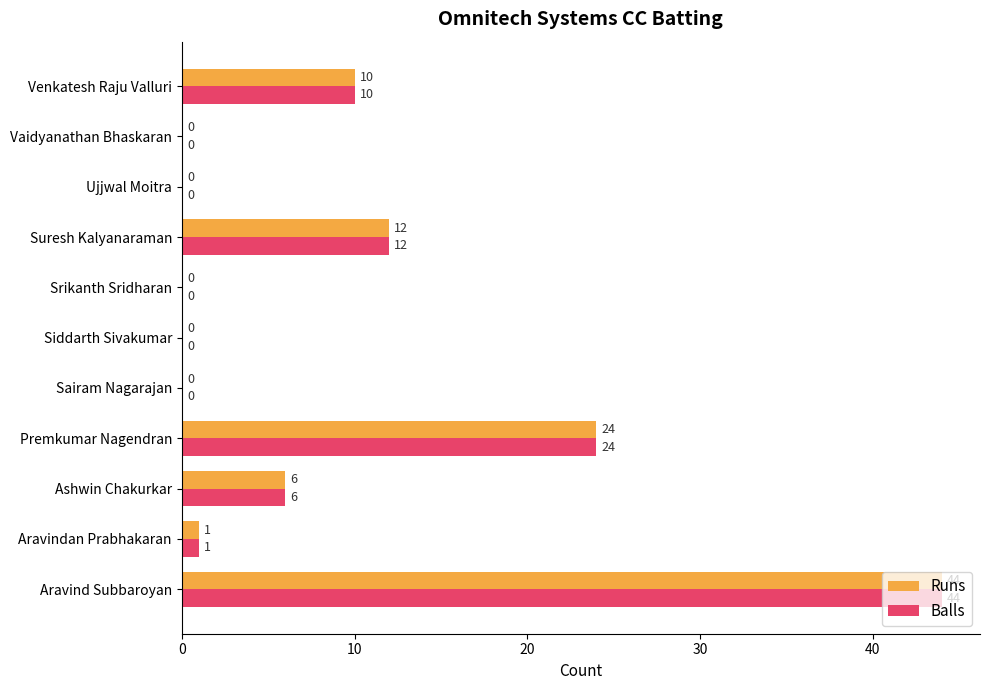

Which label corresponds to the largest value in the chart?

Aravind Subbaroyan